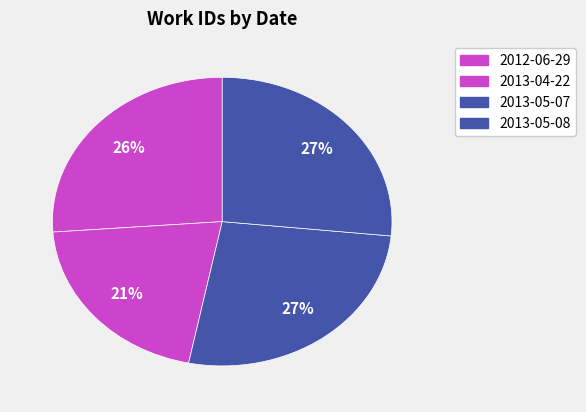

Does 2013-05-07 represent more than half of the total?

No